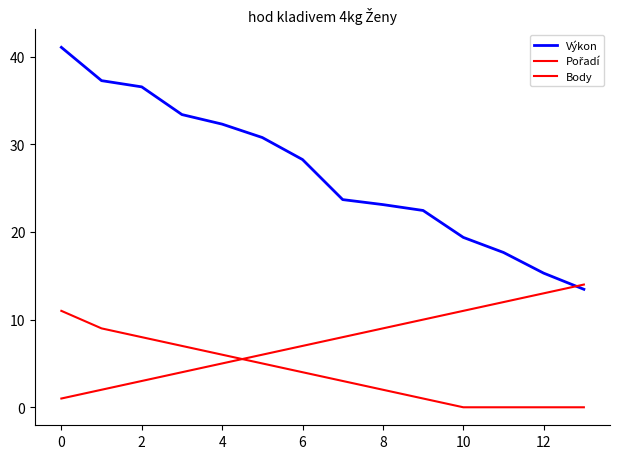

Rank the series by their maximum value, from highest to lowest.

Výkon, Pořadí, Body